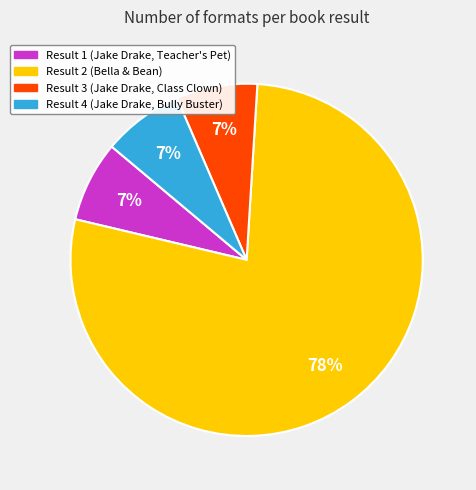

Does any single category account for the majority?

Yes